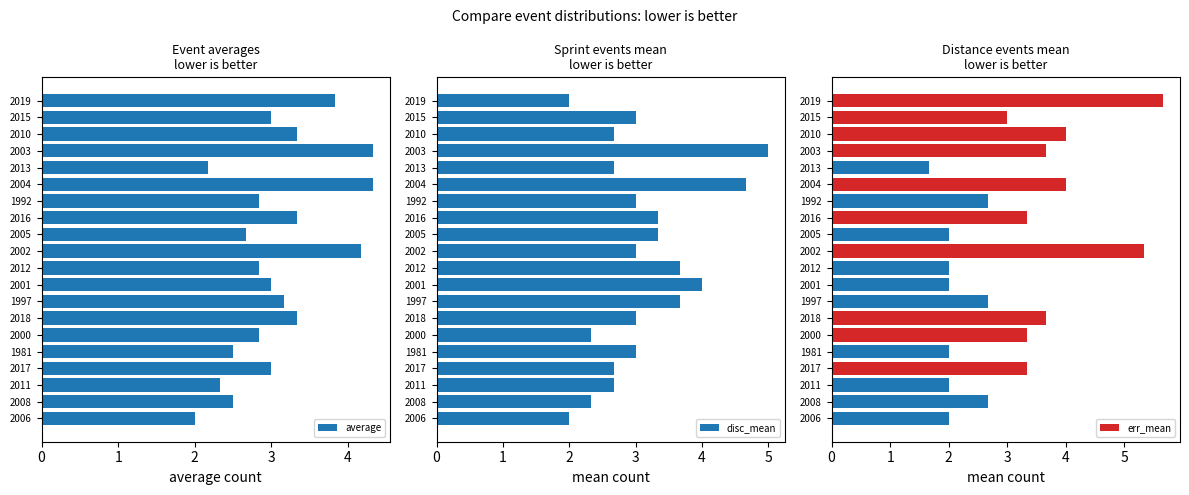

Which series has the largest range (max minus min)?

err_mean